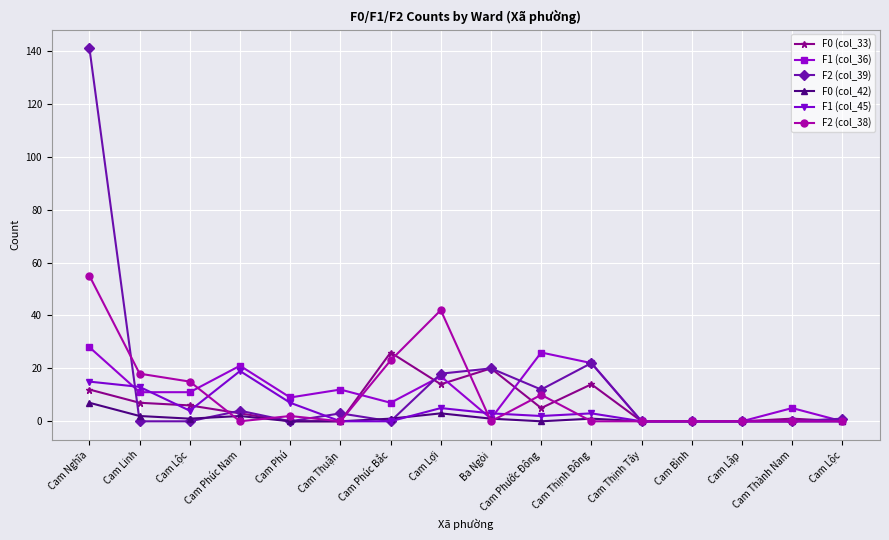

What is the maximum value shown in the chart?

141